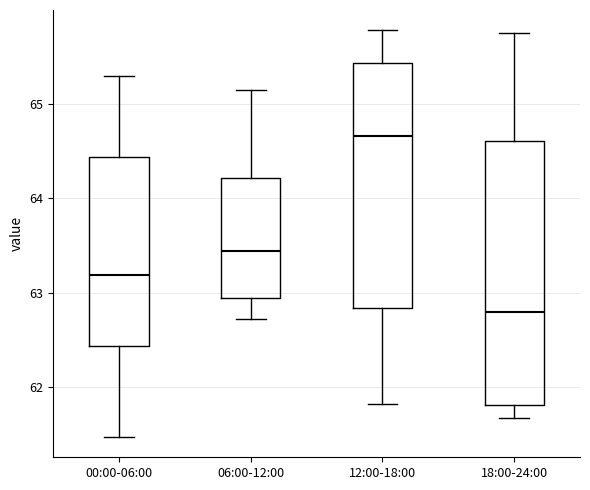

Which box's median line is the lowest?

18:00-24:00